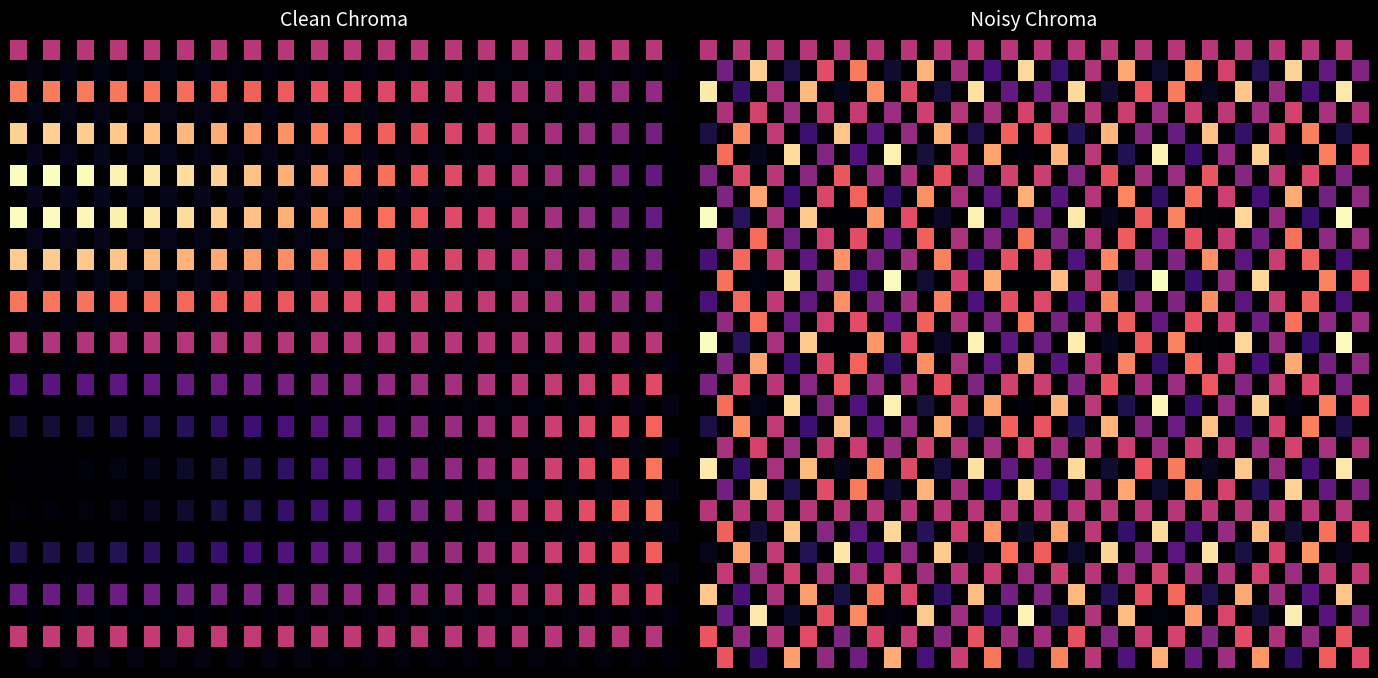

What is the spread (max minus min) of values at 26?

0.7